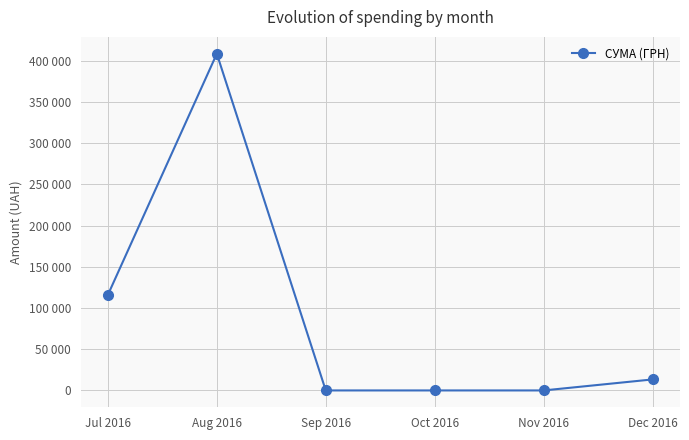

Does the chart have visible grid lines?

Yes